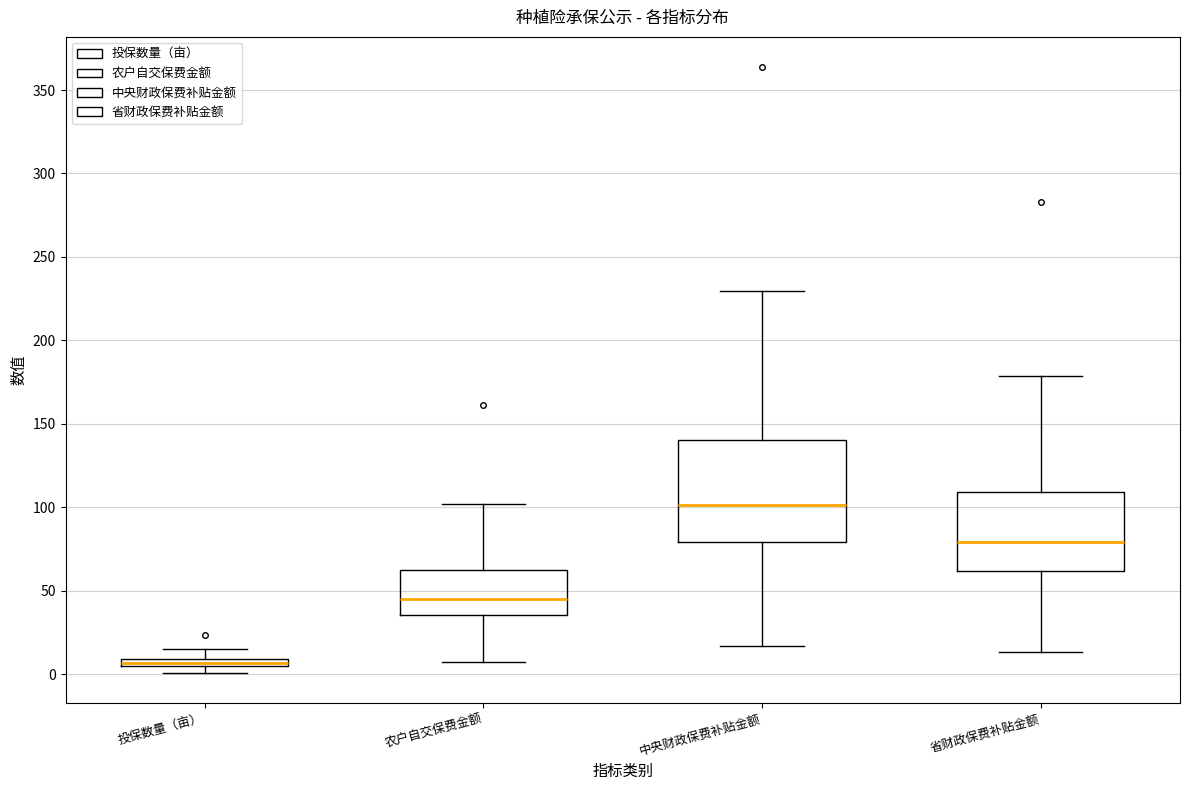

Where does the median line of the box for 农户自交保费金额 sit on the y-axis? The values are not printed on the chart, so give them approximately, as read against the axis.

45